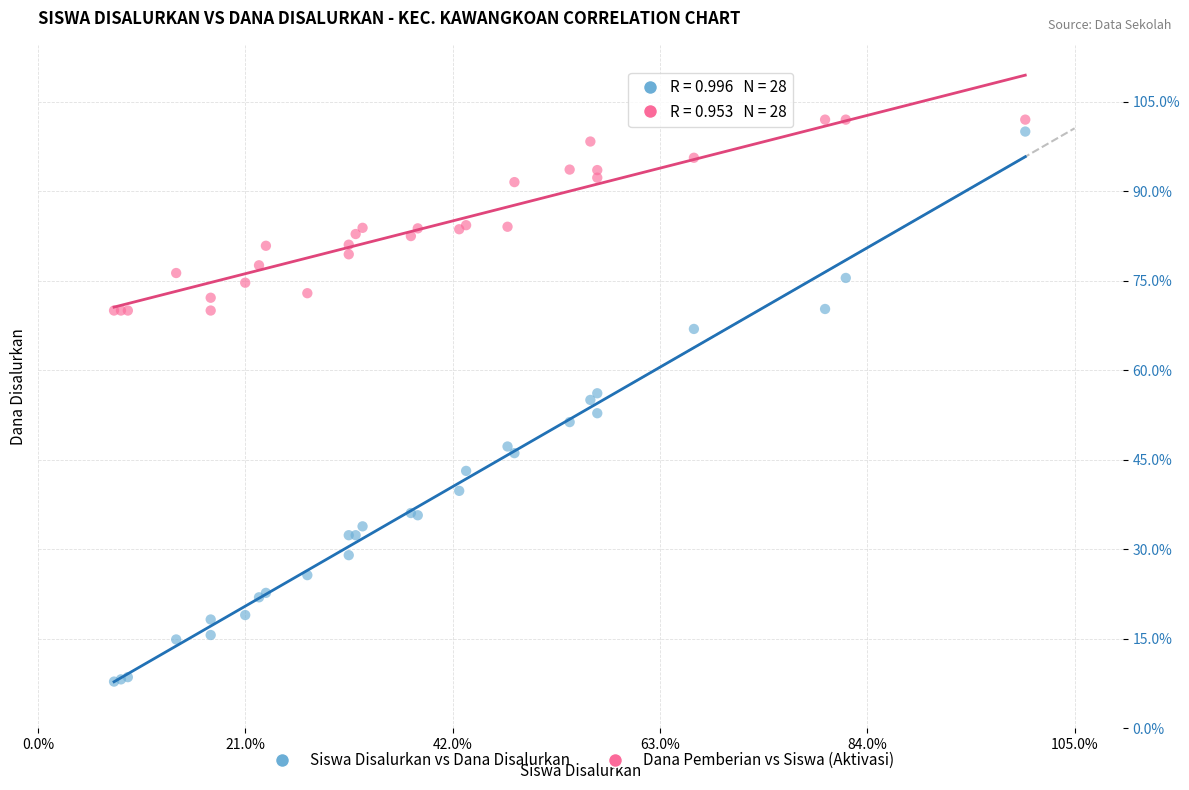

What are all the series names shown in the legend?

Siswa Disalurkan vs Dana Disalurkan, Dana Pemberian vs Siswa (Aktivasi)